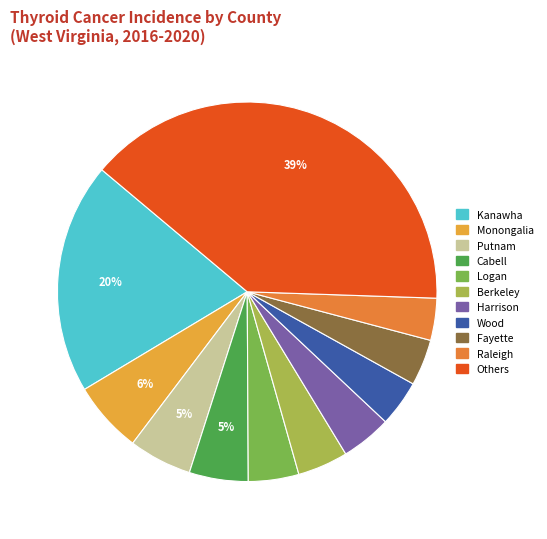

How many segments does this pie chart have?

11